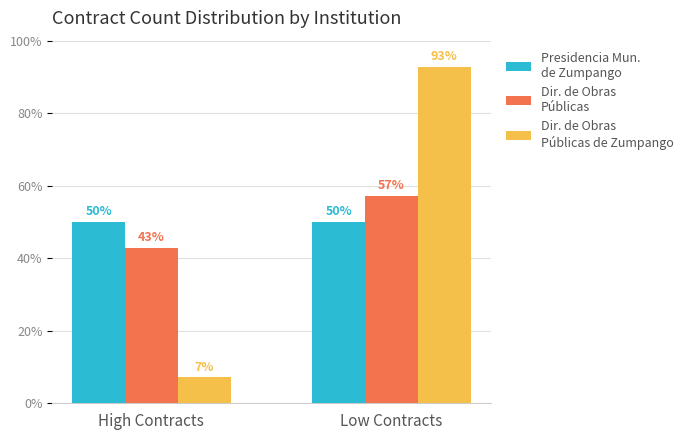

Reading left to right, what are all the values shown in this chart?

Presidencia Mun.
de Zumpango: 0.5	0.5
Dir. de Obras
Públicas: 0.4	0.6
Dir. de Obras
Públicas de Zumpango: 0.1	0.9